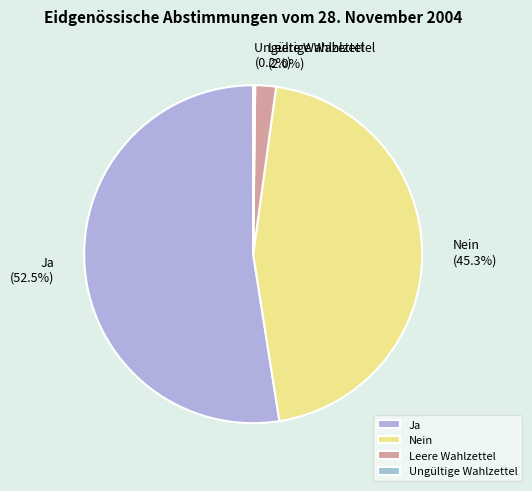

Combined, what portion of the pie is Leere Wahlzettel and Nein?

47.3%